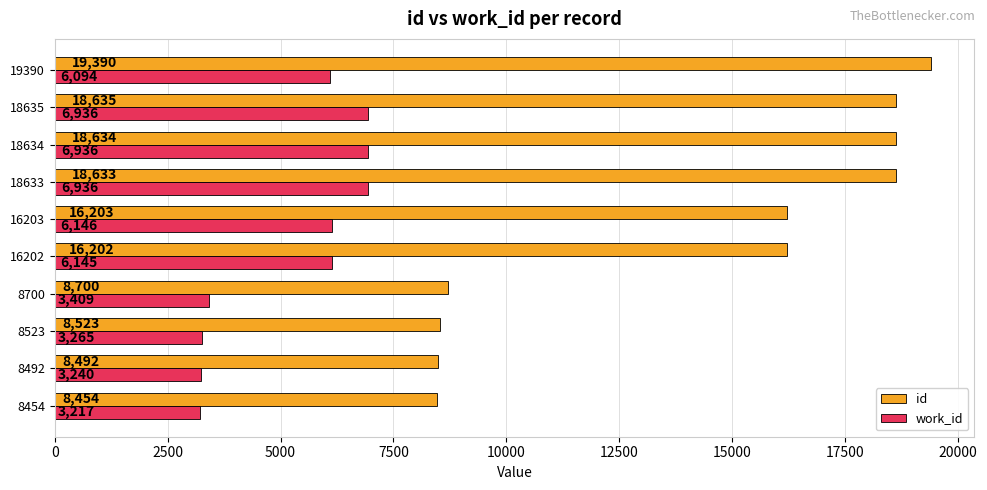

How many data points in id are less than 16203?

5